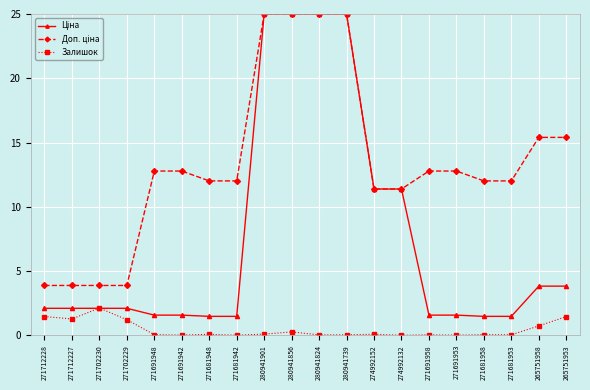

Does the chart have visible grid lines?

Yes